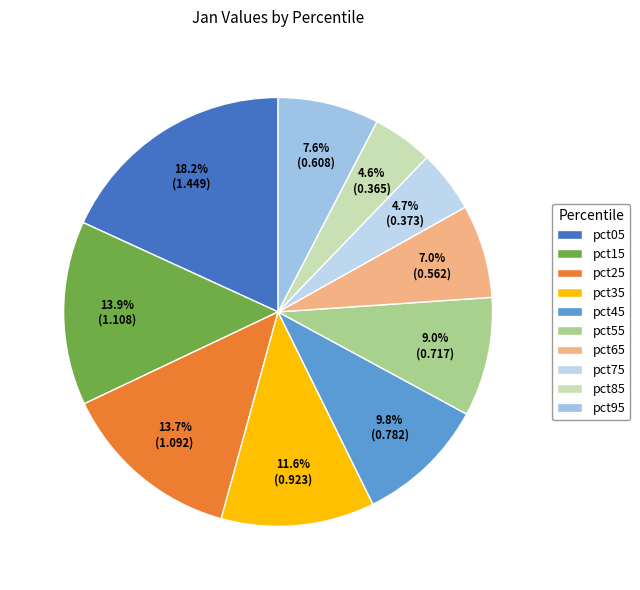

Does any single category account for the majority?

No